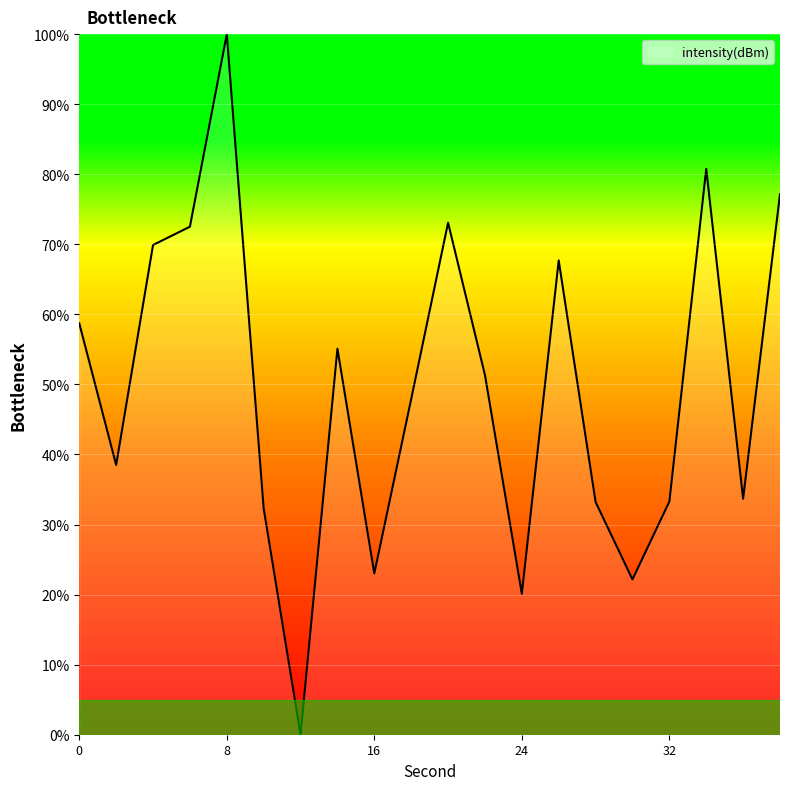

What is the difference between the maximum and minimum values?

100.0